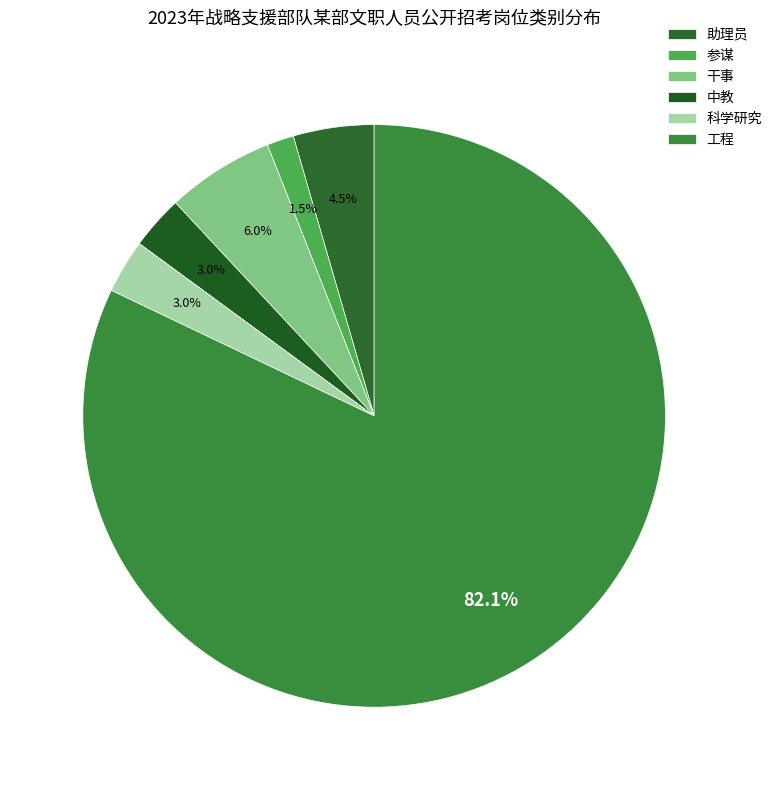

What is the change in value from 助理员 to 工程?

+52